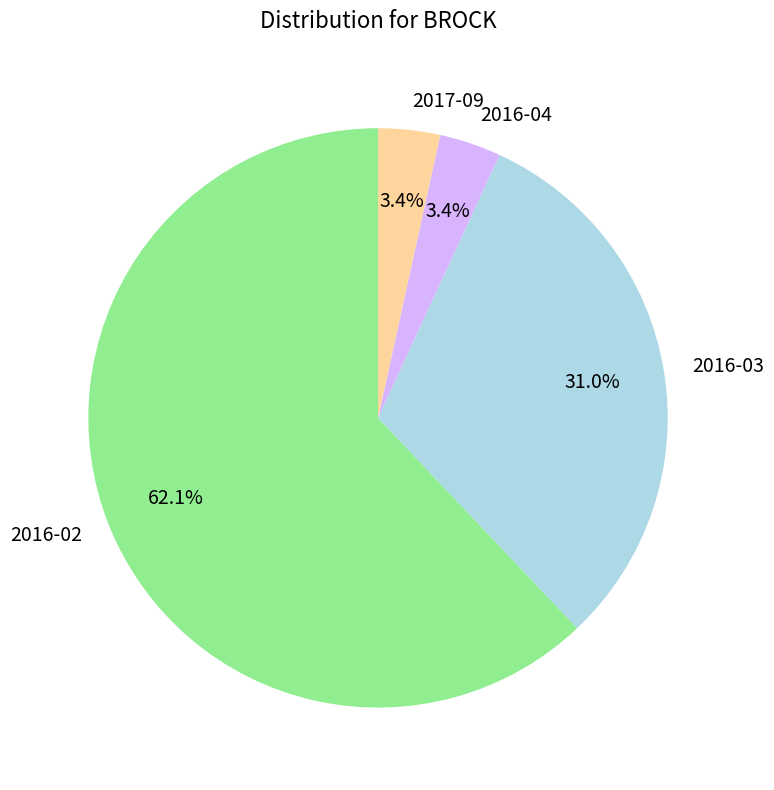

What portion of the pie excludes 2016-03?

69.0%